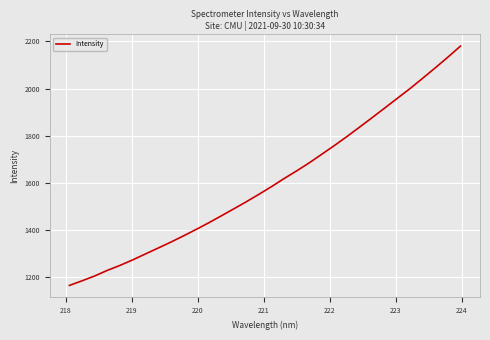

What is the greatest value displayed?

2180.2